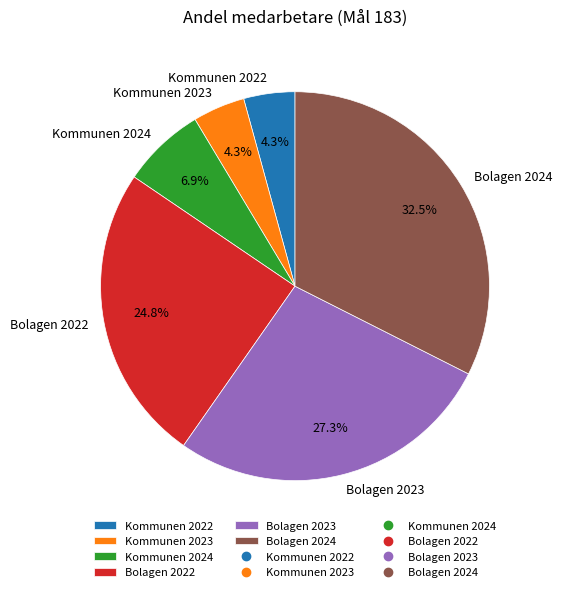

Which slice is the largest?

Bolagen 2024